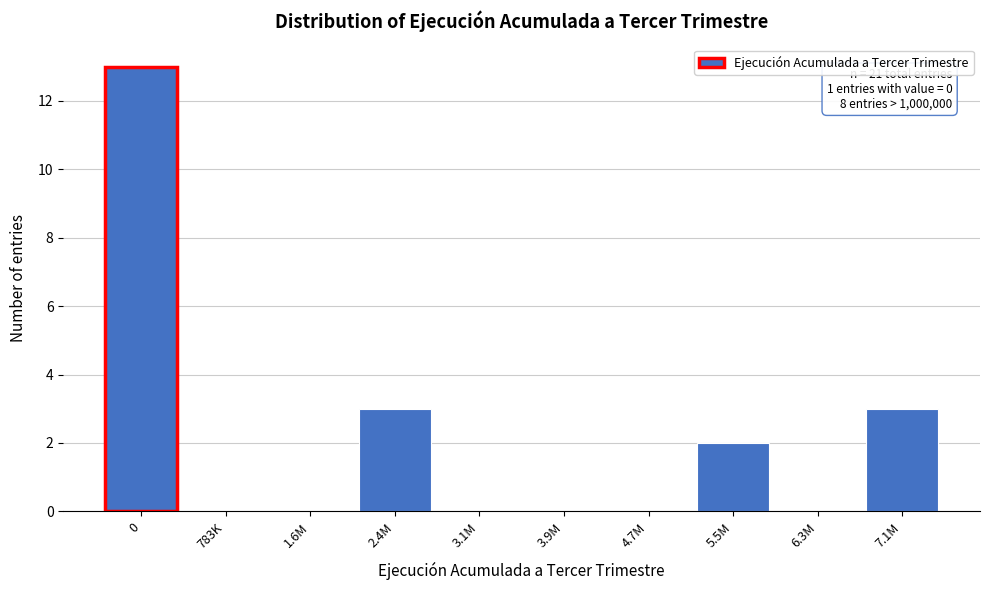

Reading left to right, list all the values displayed in this chart.

0=13	783K=0	1.6M=0	2.4M=3	3.1M=0	3.9M=0	4.7M=0	5.5M=2	6.3M=0	7.1M=3